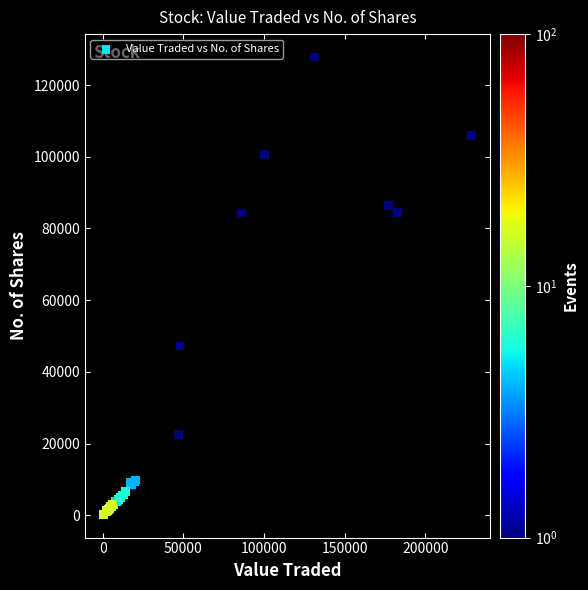

What Y value in the scatter plot is closest to 63994?

47203